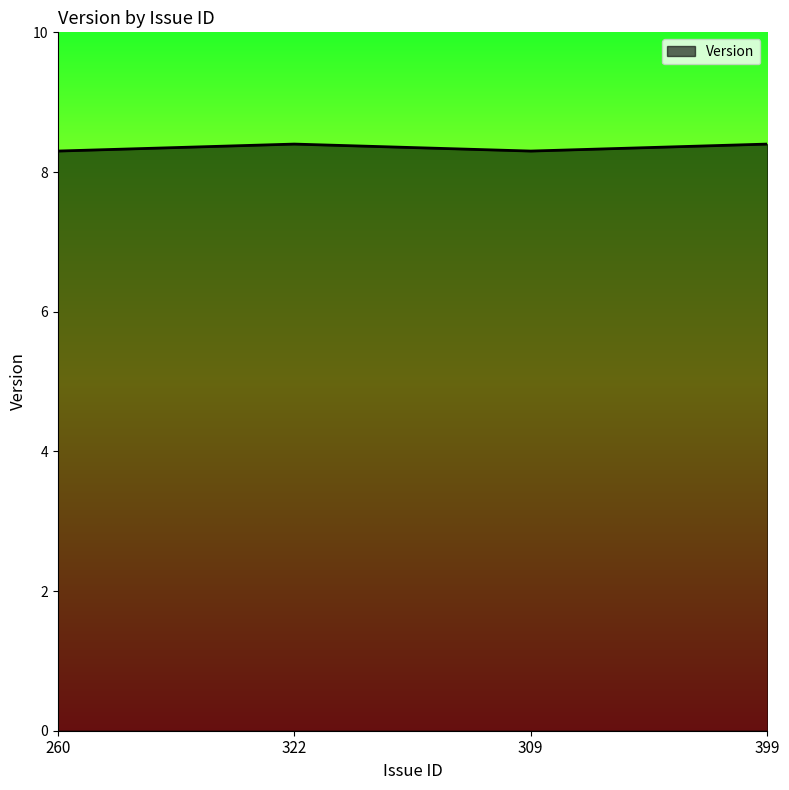

True or false: the data has more than 0 interior local peaks.

True